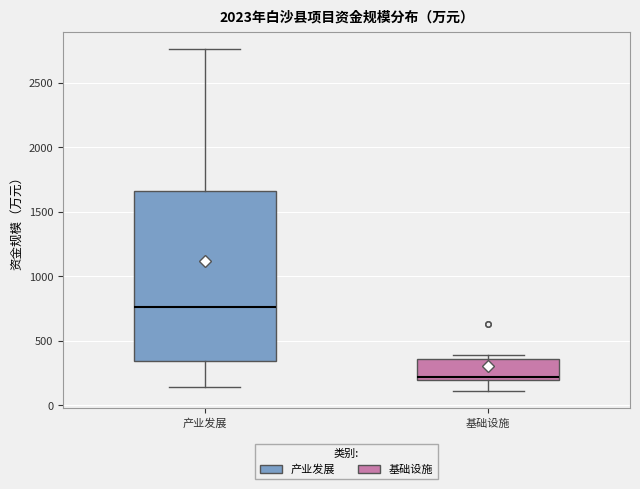

Which box's median line is the lowest?

基础设施